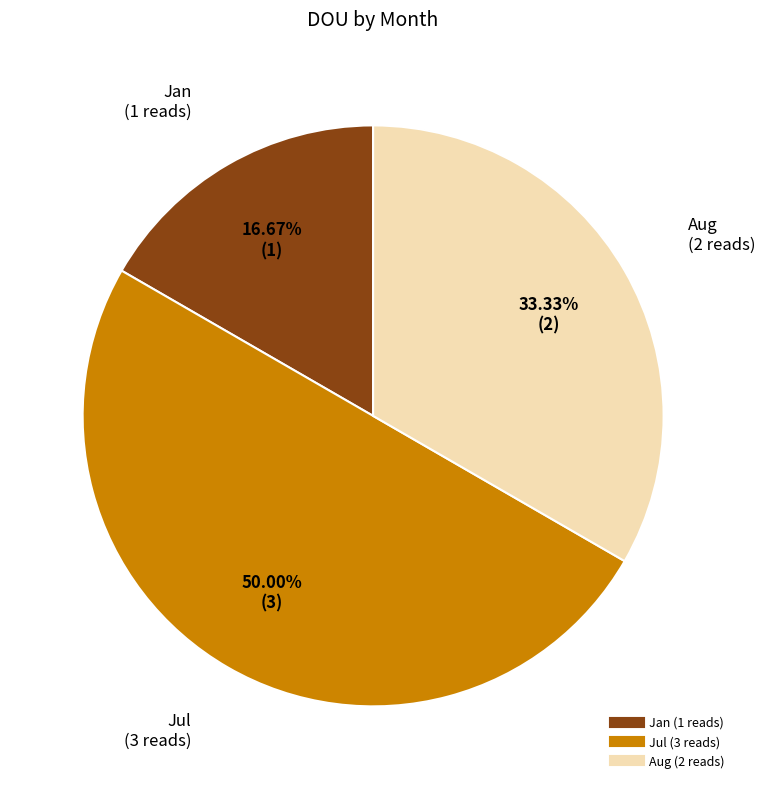

Which has a higher value, Aug or Jan?

Aug